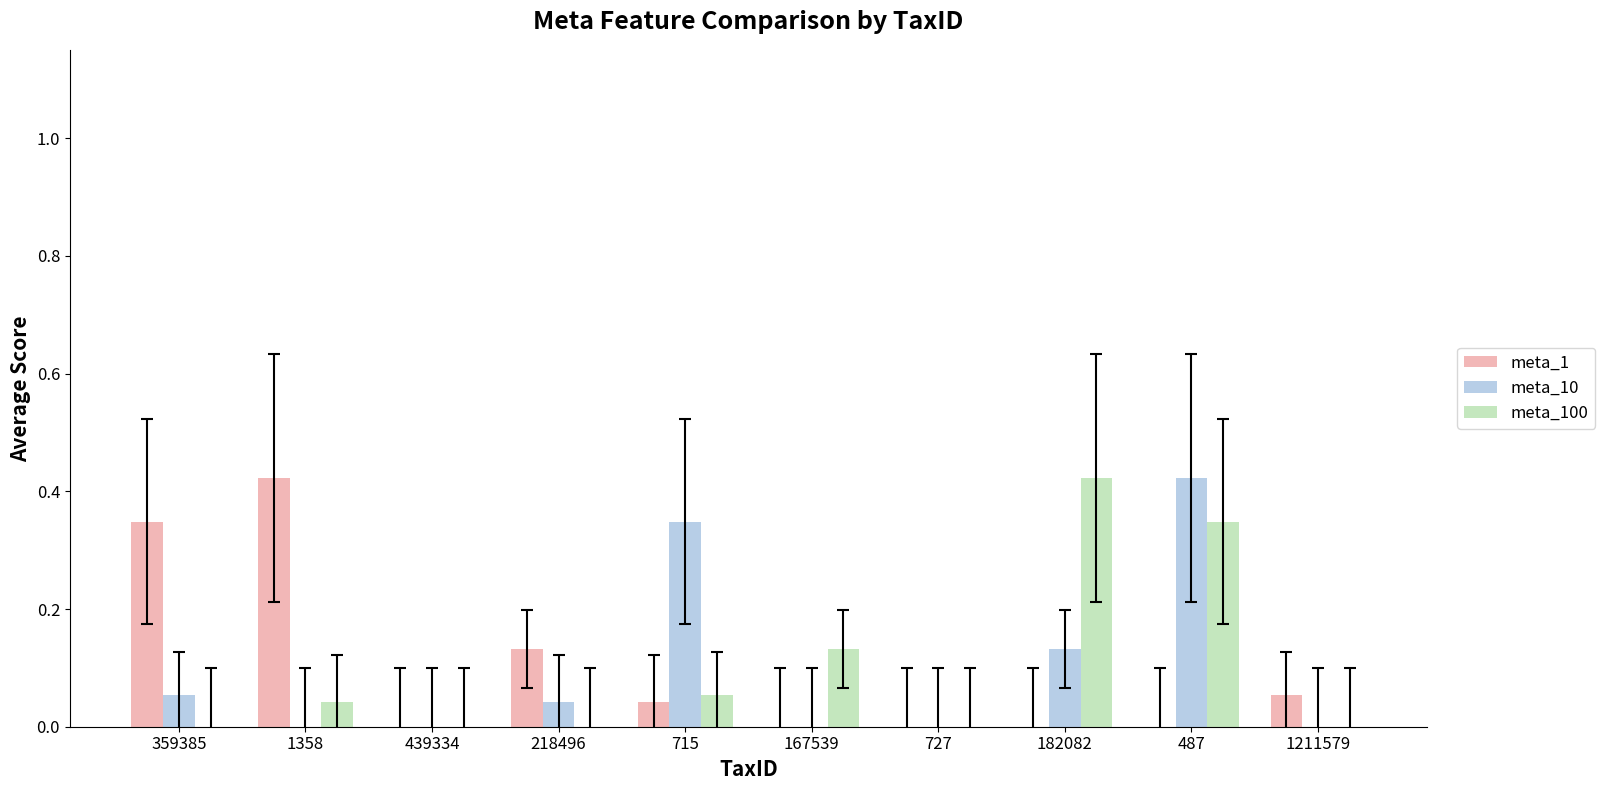

Is the value of meta_10 at 359385 greater than the value of meta_100 at 359385?

Yes